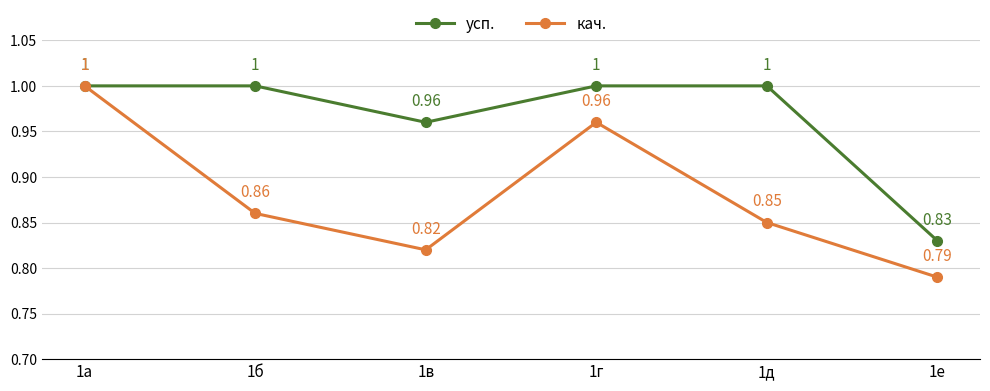

Count the кач. values in the range 0 to 1.

6